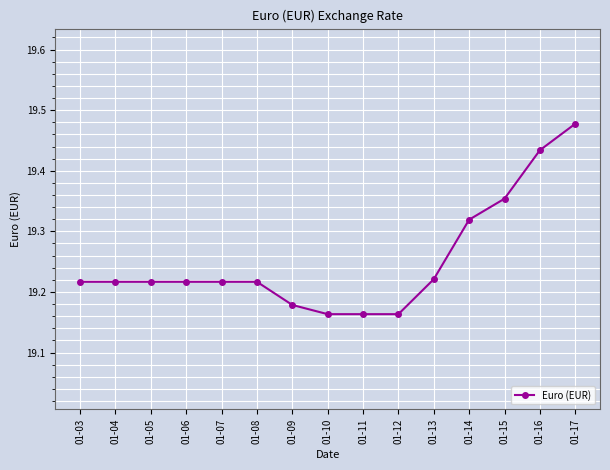

True or false: the data shows 25.5 at 01-03.

False